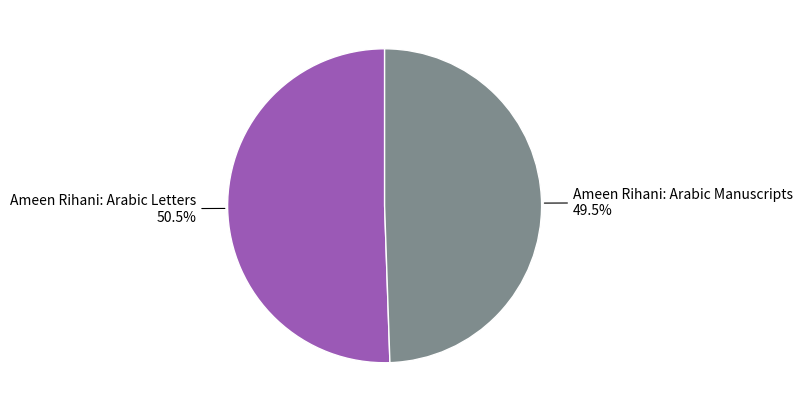

Rank the categories by value from lowest to highest.

Ameen Rihani: Arabic Manuscripts, Ameen Rihani: Arabic Letters